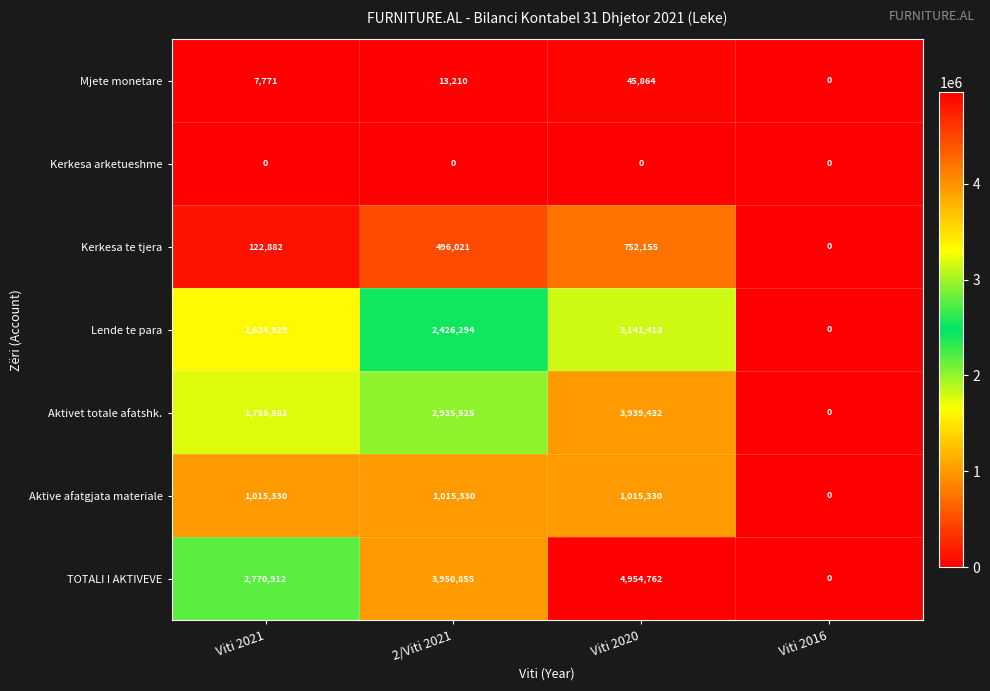

Which series has the widest spread of values?

TOTALI I AKTIVEVE